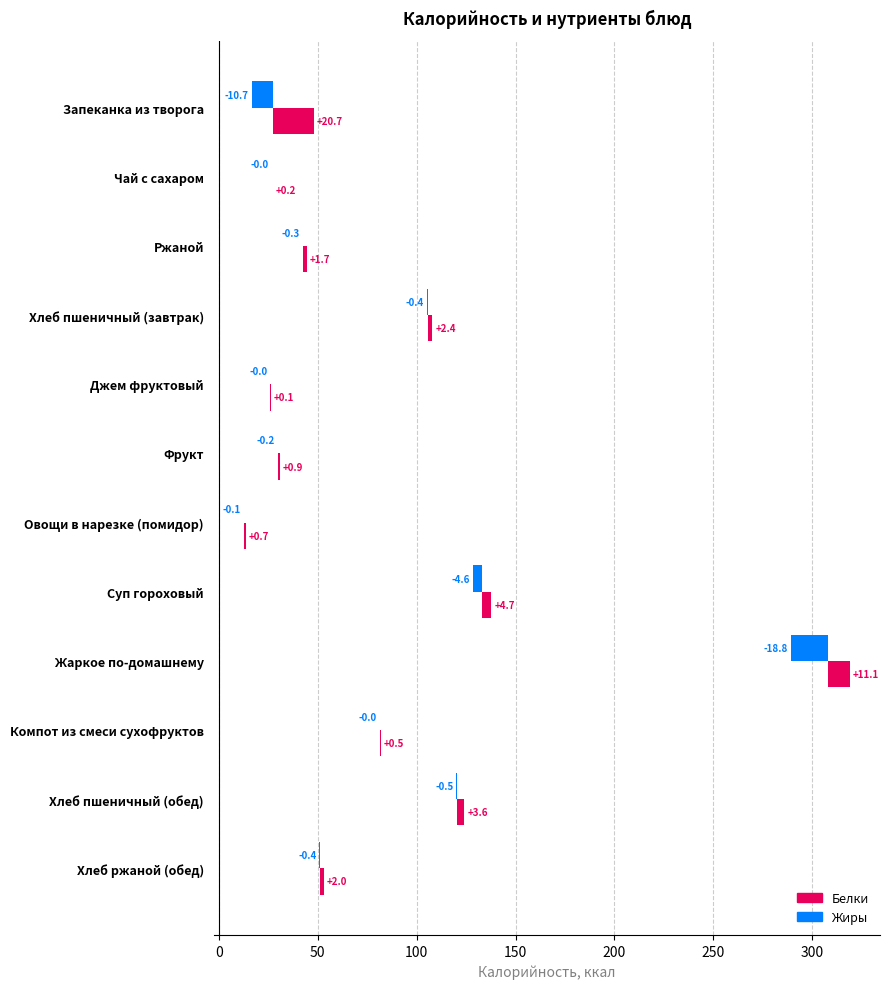

How many data points in Белки are above 2?

5